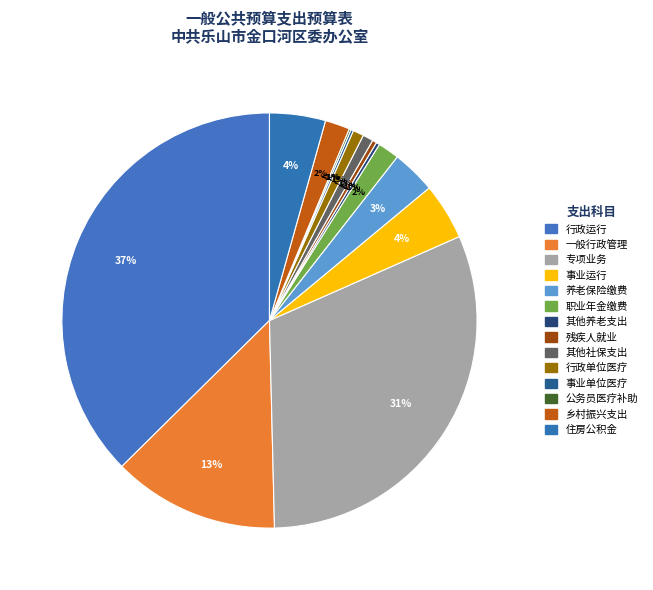

Combined, do 专项业务 and 事业单位医疗 account for over 50%?

No